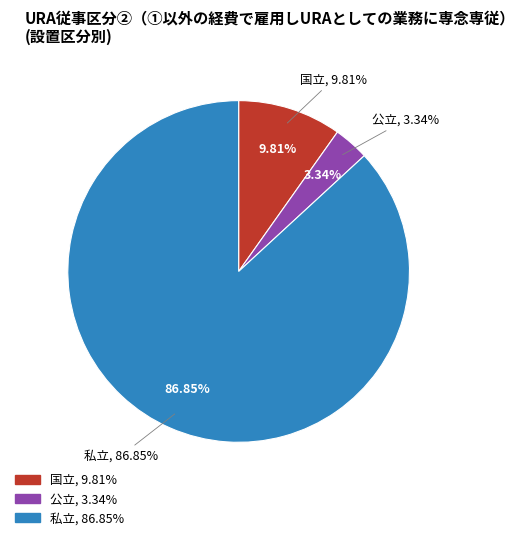

The 公立 slice represents 1% of the pie. True or false?

False